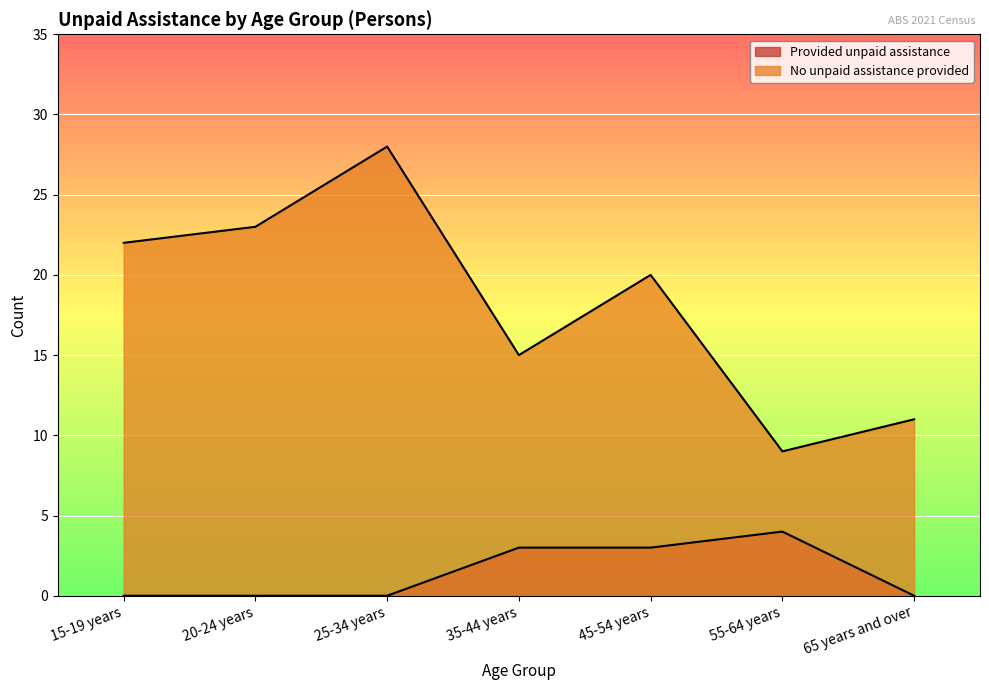

What is the label of the 6th point from the right?

20-24 years